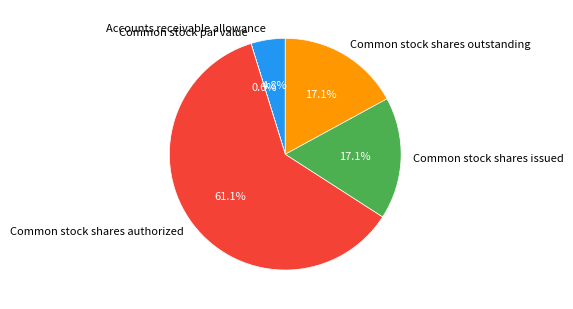

Does Accounts receivable allowance represent more than half of the total?

No